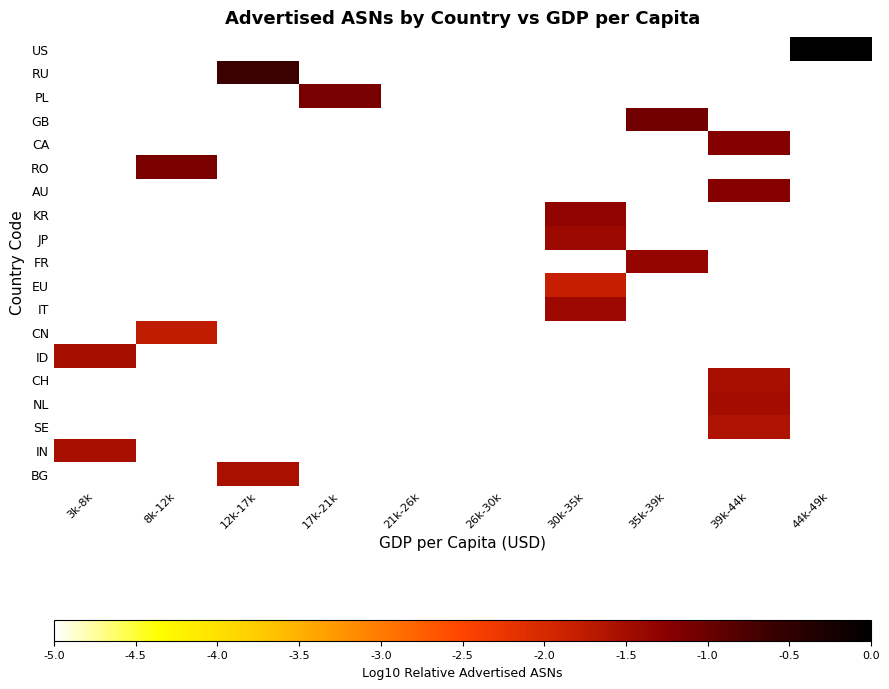

At 39k-44k, list the series in order from largest to smallest.

CA, AU, NL, CH, SE, US, RU, PL, GB, RO, KR, JP, FR, EU, IT, CN, ID, IN, BG